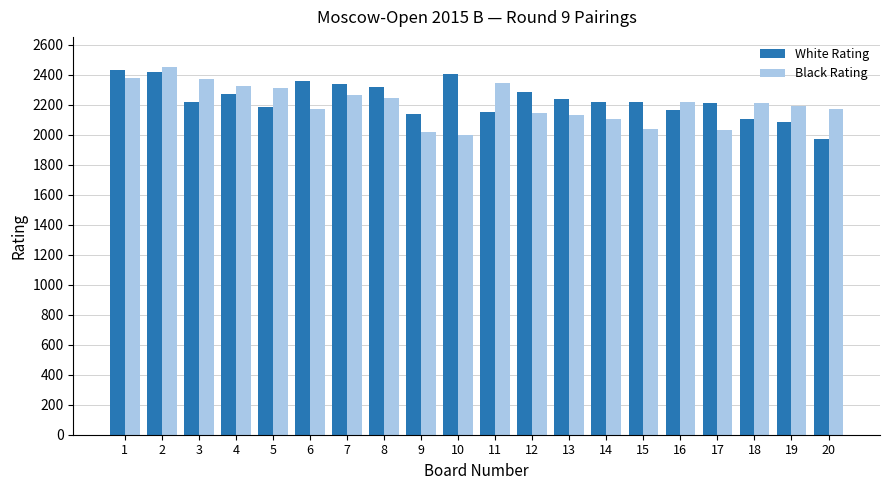

Is the value of White Rating at 7 greater than the value of Black Rating at 9?

Yes